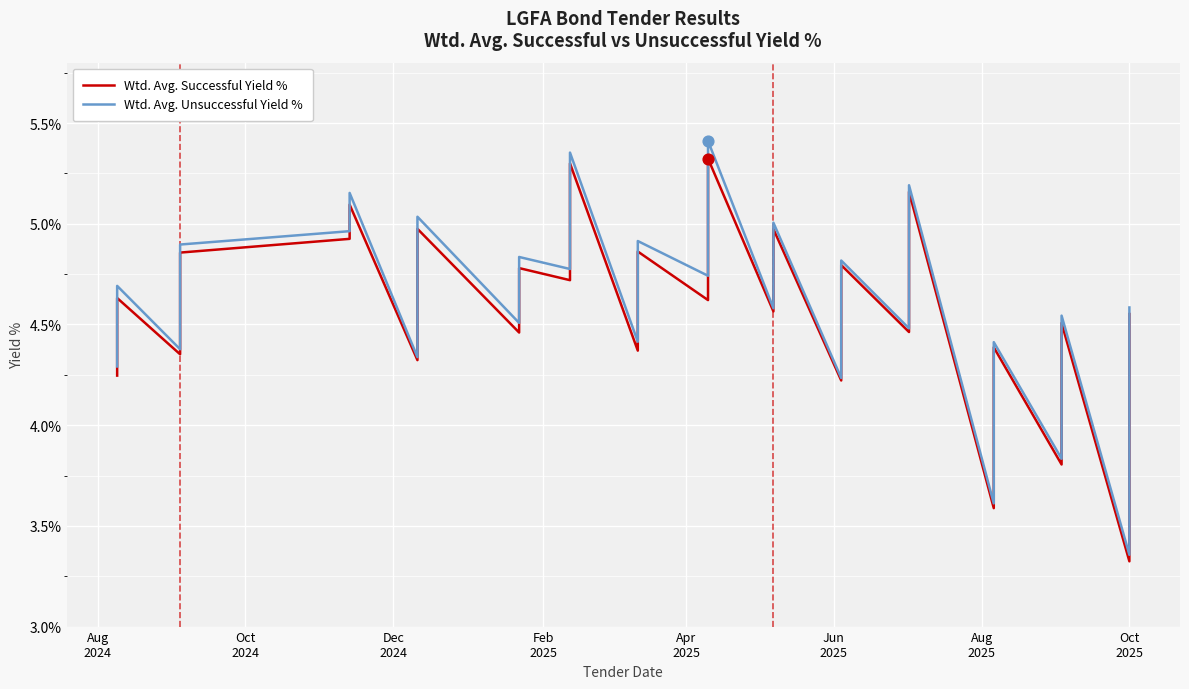

At how many categories does at least one series exceed 5?

6